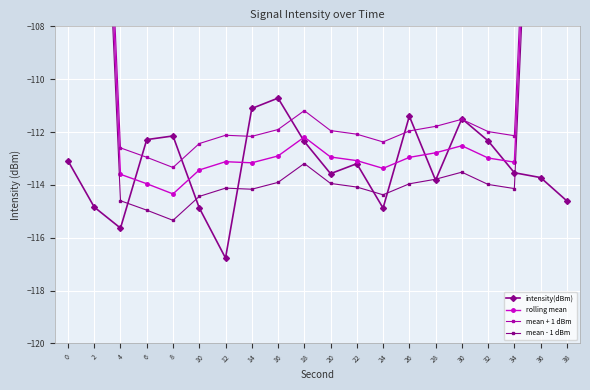

The mean - 1 dBm series shows -114.1 at 34. True or false?

True